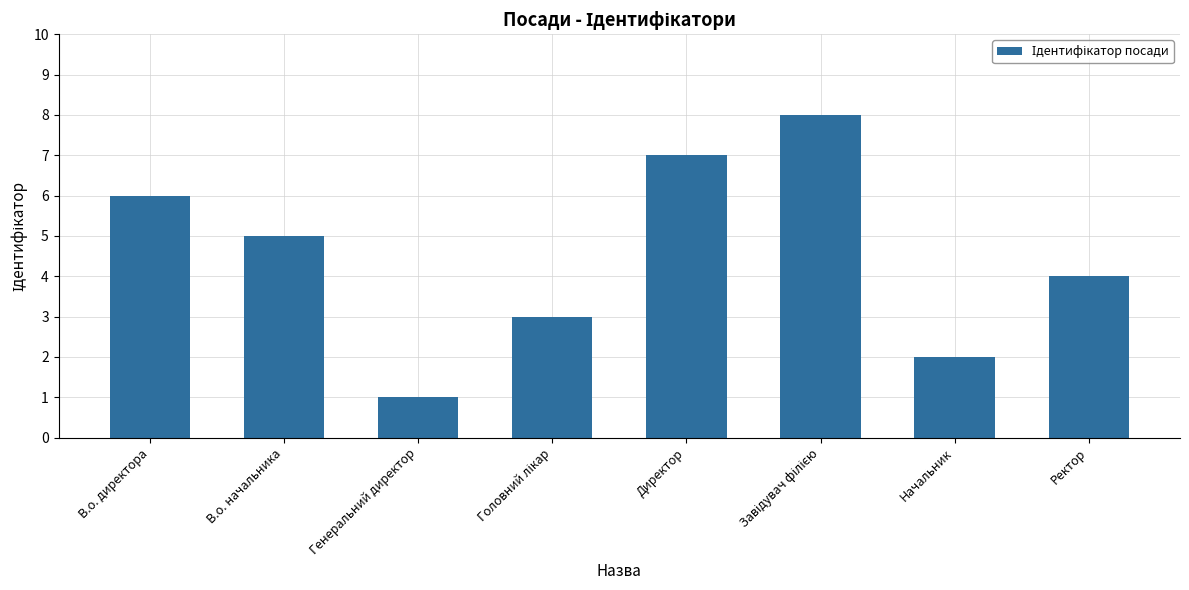

What position from the right is Генеральний директор?

6